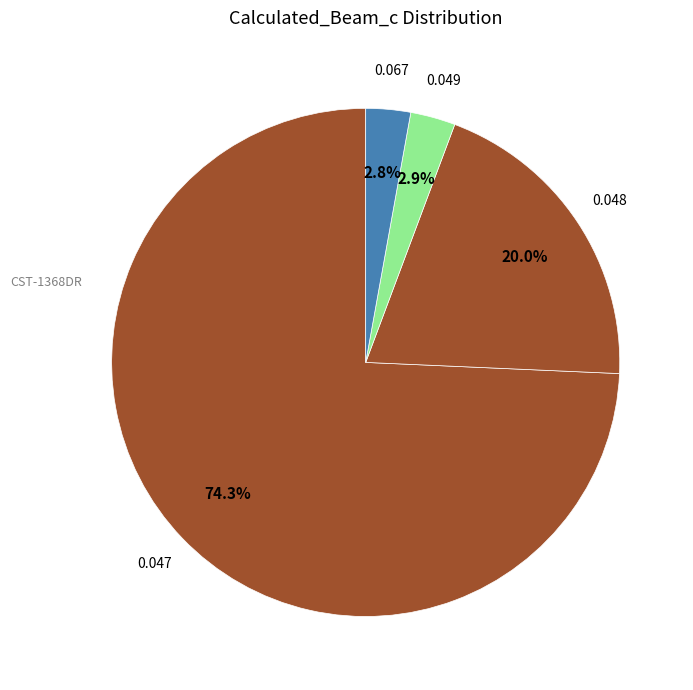

Count the number of slices in the pie.

4